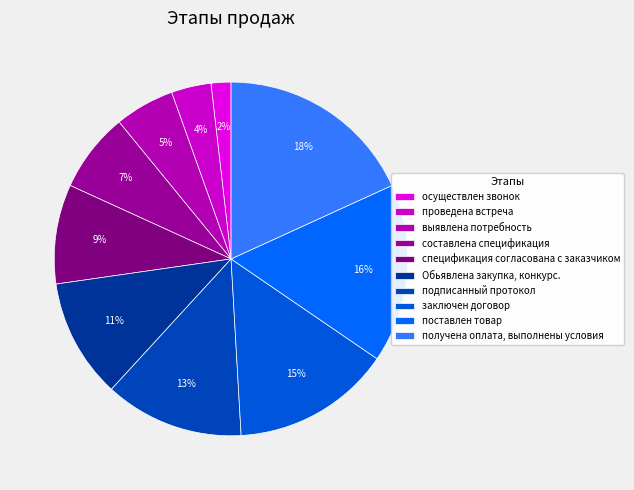

Count the number of slices in the pie.

10